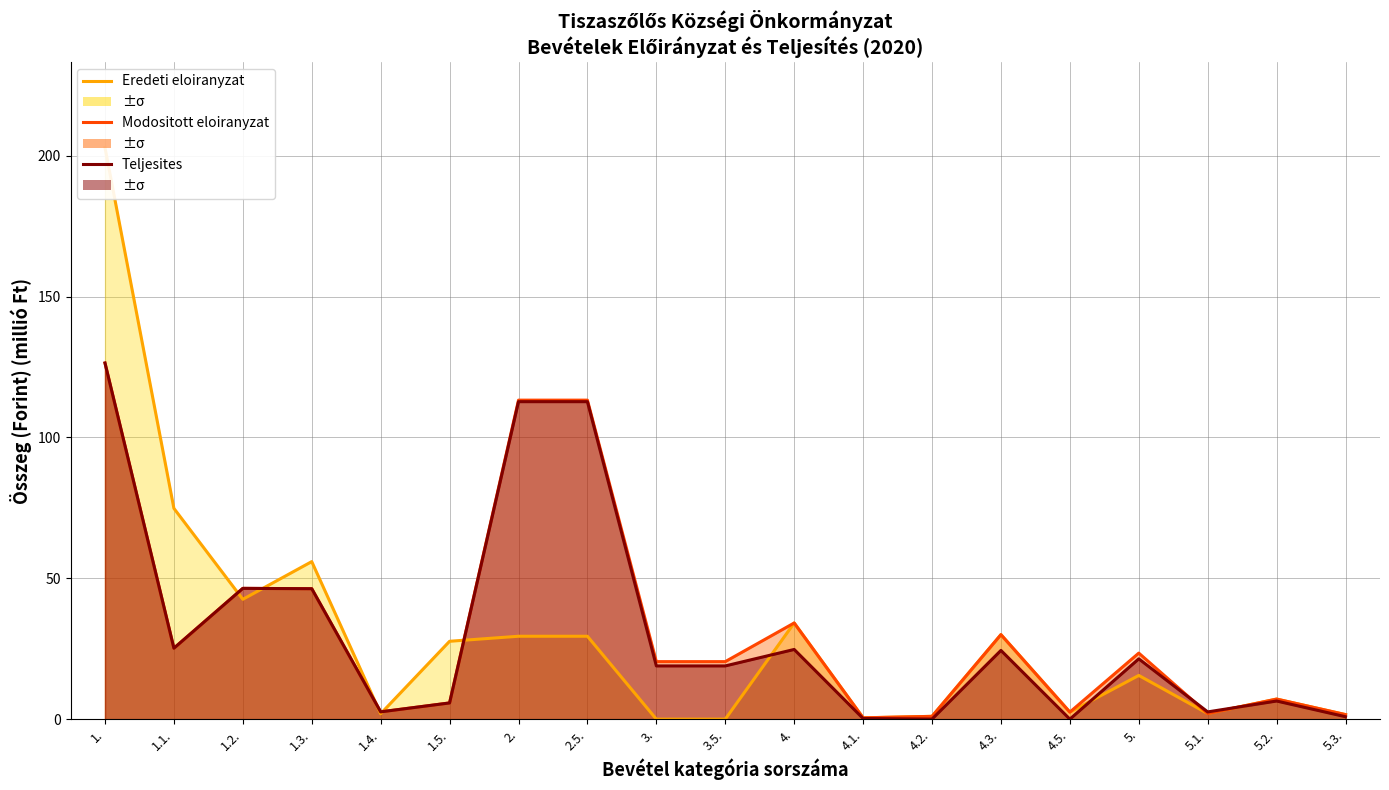

How many data points in Eredeti eloiranyzat are above 15?

10